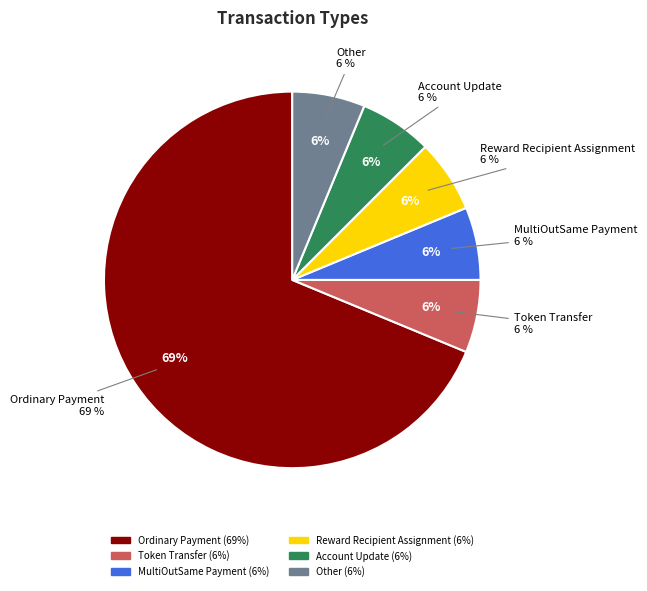

To the nearest percent, what is the combined percentage of MultiOutSame Payment and Ordinary Payment?

75%